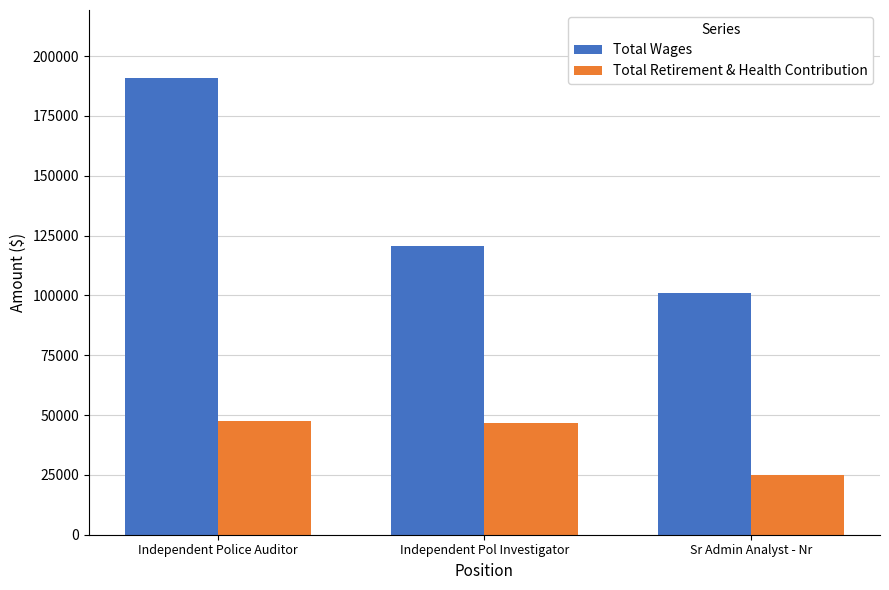

List the series in order of their peak value, highest first.

Total Wages, Total Retirement & Health Contribution